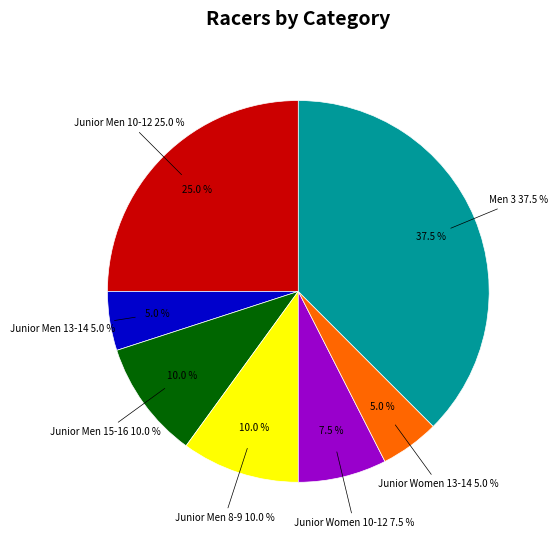

How much of the chart is everything except Junior Women 10-12?

92.5%